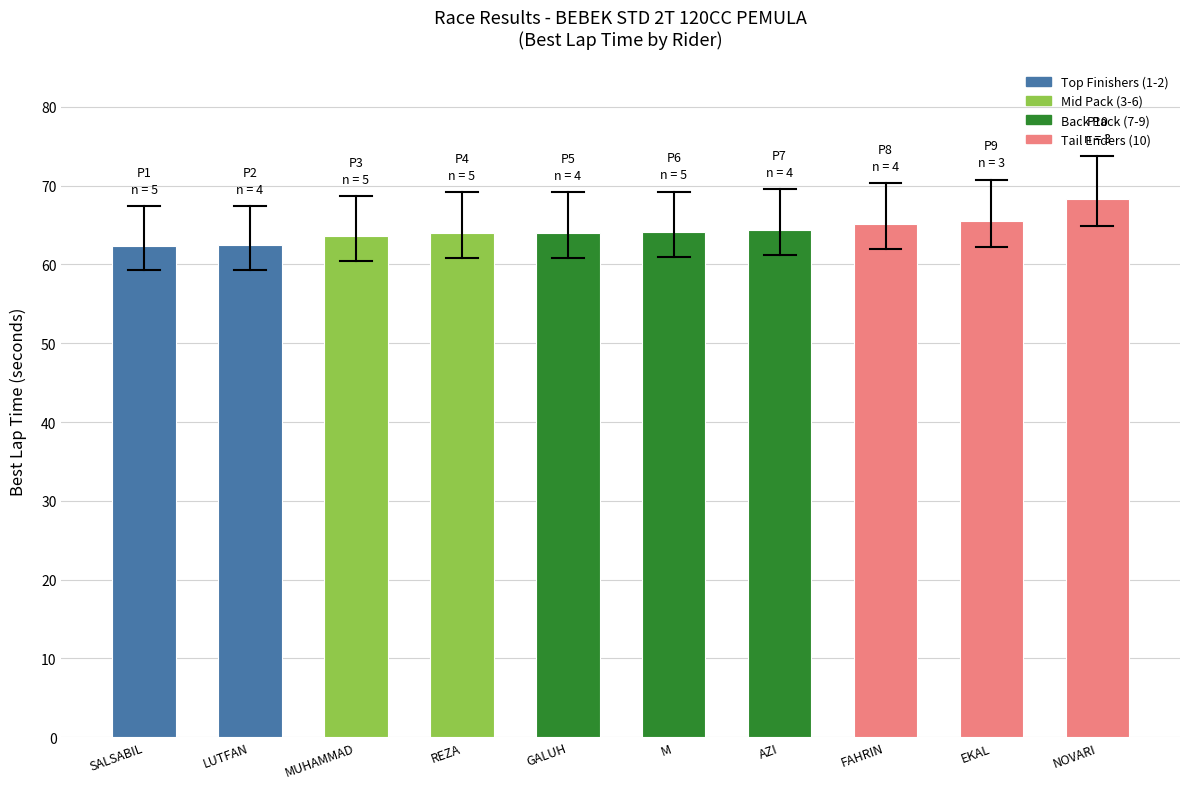

The chart shows a value of 64.1 at REZA. True or false?

True